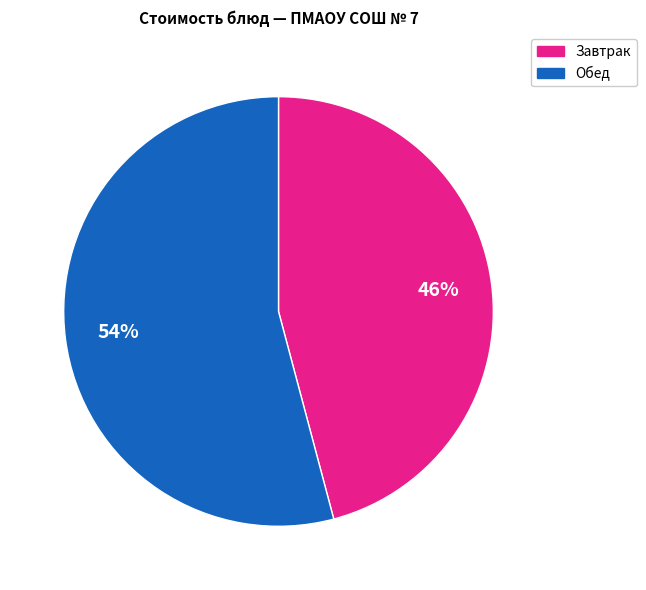

Does any single category account for the majority?

Yes